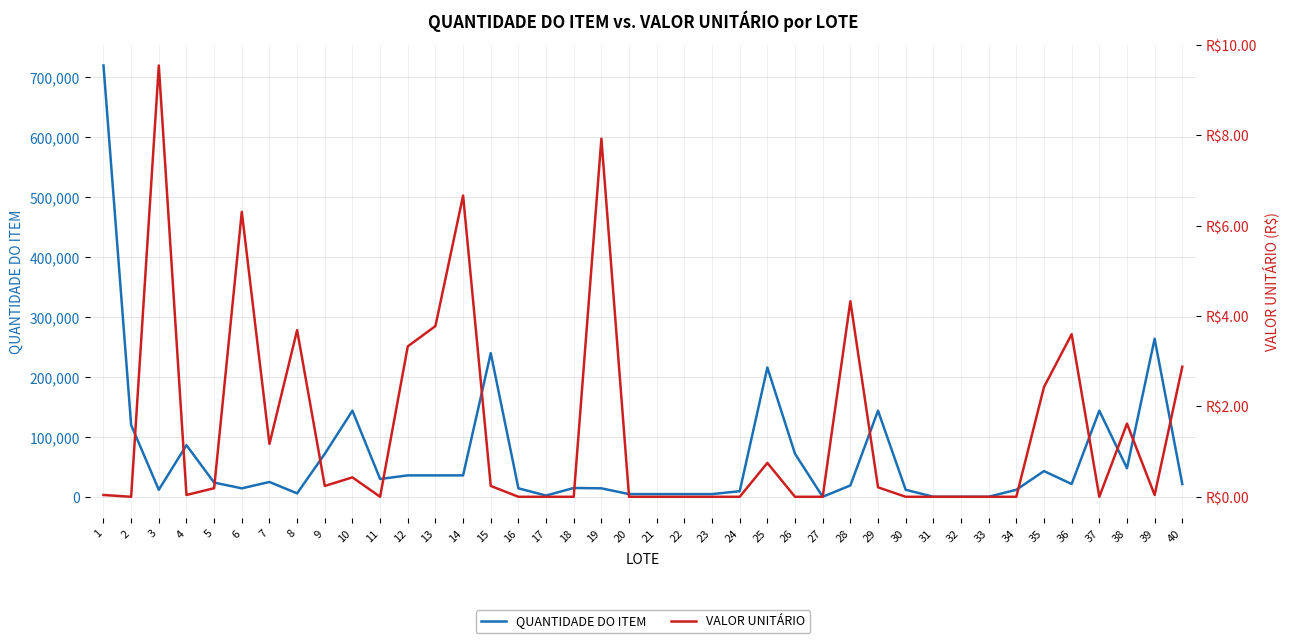

How many lines are shown in the chart?

2